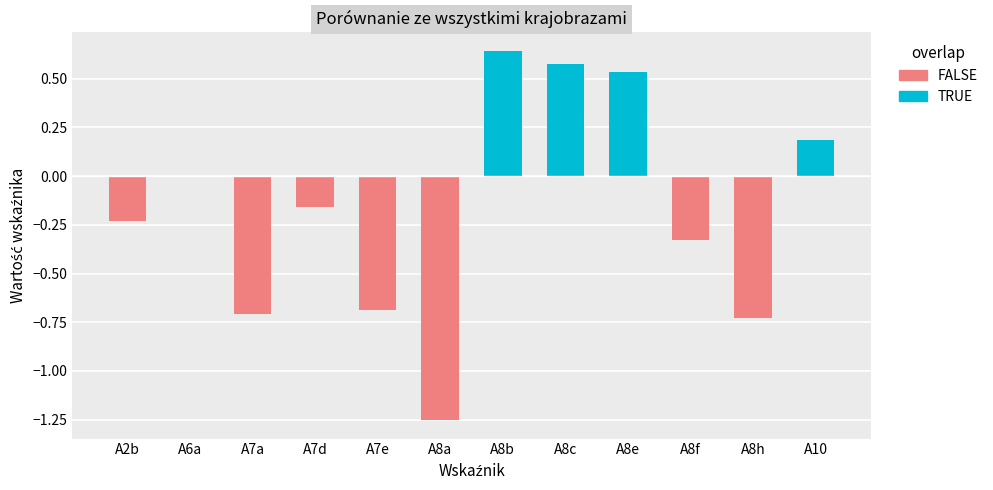

Reading left to right, list all the values displayed in this chart.

TRUE: A2b=0.0	A6a=0.0	A7a=0.0	A7d=0.0	A7e=0.0	A8a=0.0	A8b=0.6	A8c=0.6	A8e=0.5	A8f=0.0	A8h=0.0	A10=0.2
FALSE: A2b=-0.2	A6a=-0.0	A7a=-0.7	A7d=-0.2	A7e=-0.7	A8a=-1.3	A8b=0.0	A8c=0.0	A8e=0.0	A8f=-0.3	A8h=-0.7	A10=0.0